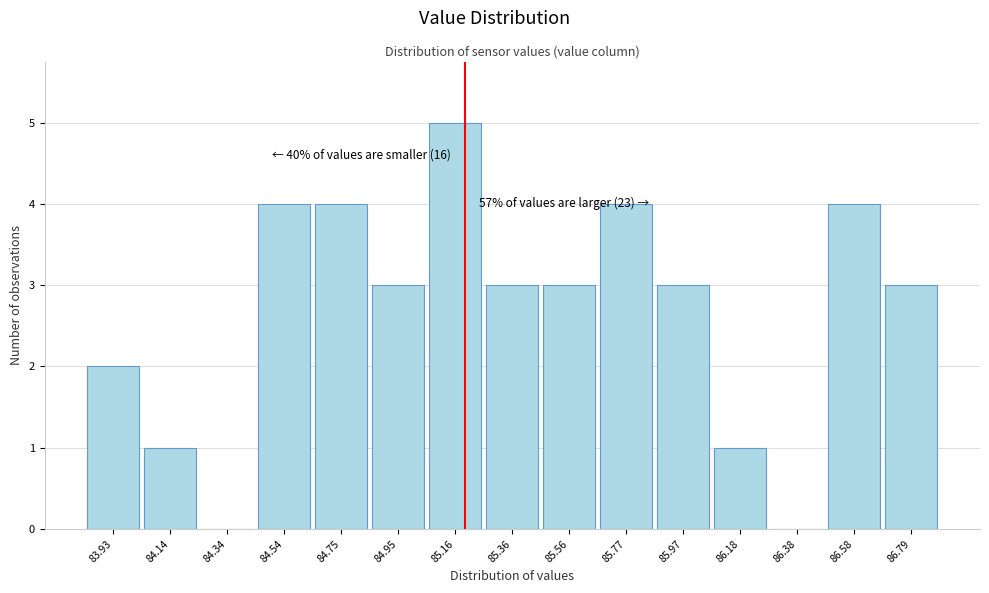

Which range on the x-axis has the tallest bar?

85.05 to 85.25